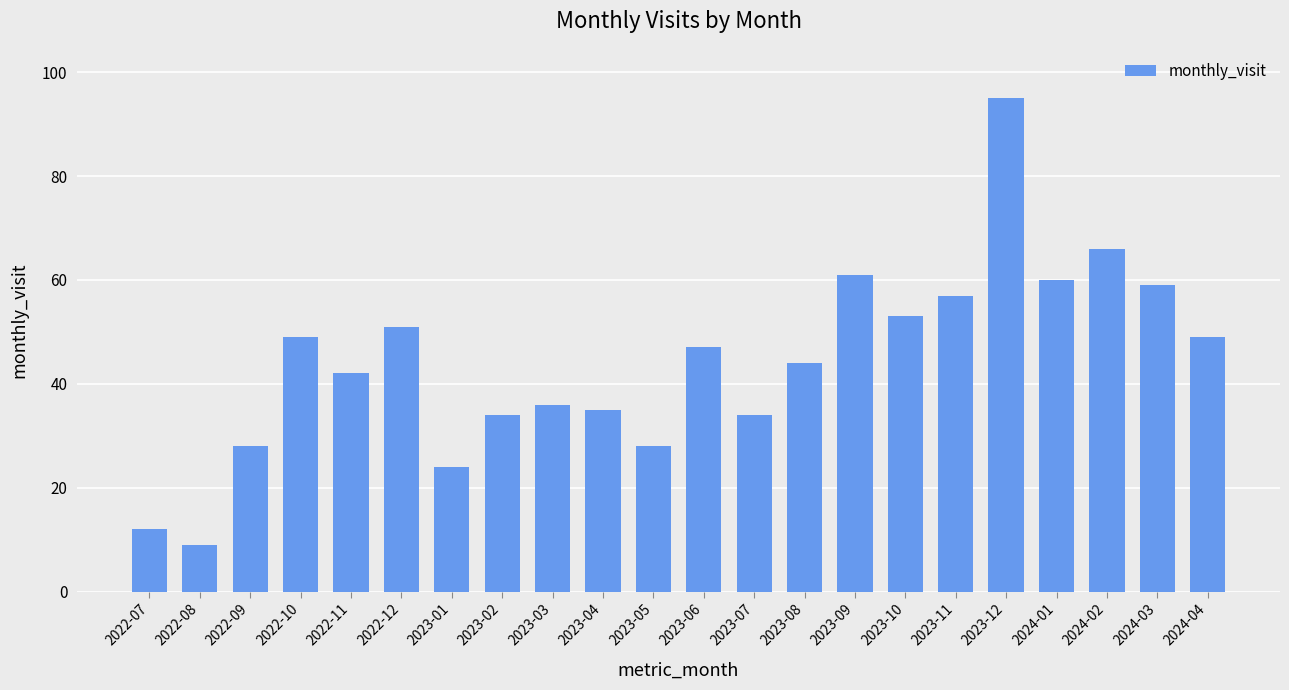

The chart shows a value of 47 at 2023-06. True or false?

True